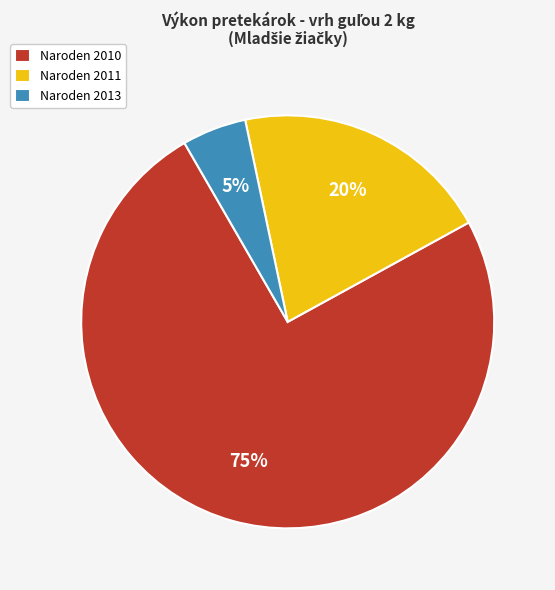

Combined, do Naroden 2013 and Naroden 2011 account for over 50%?

No